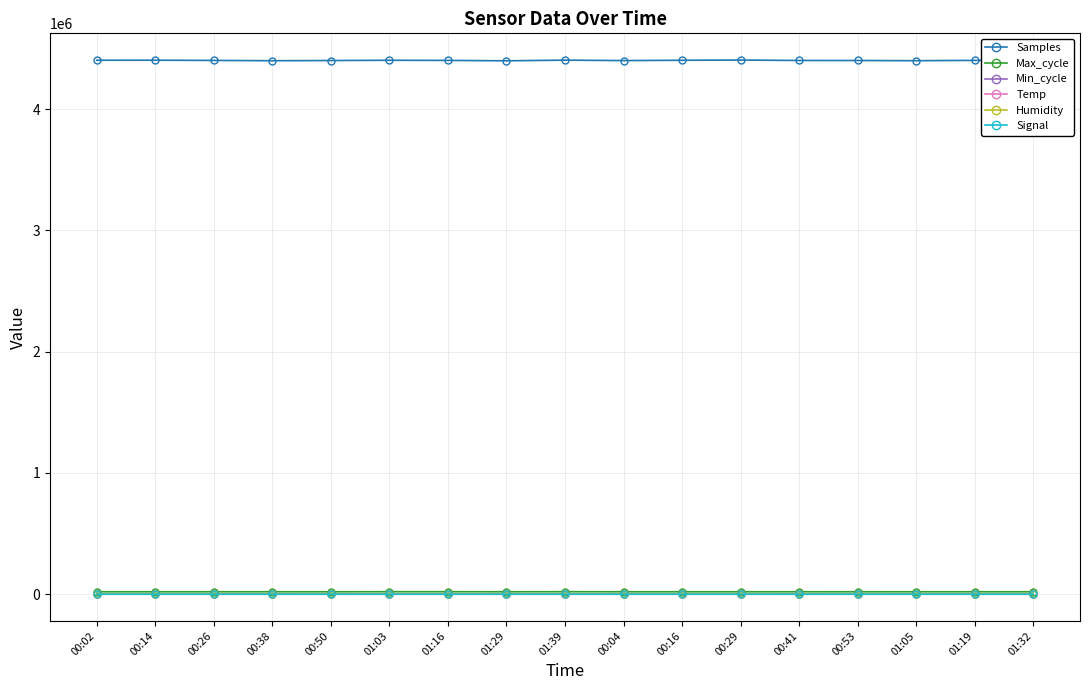

What is the difference between the second highest and minimum values in the Samples series?

5771.0